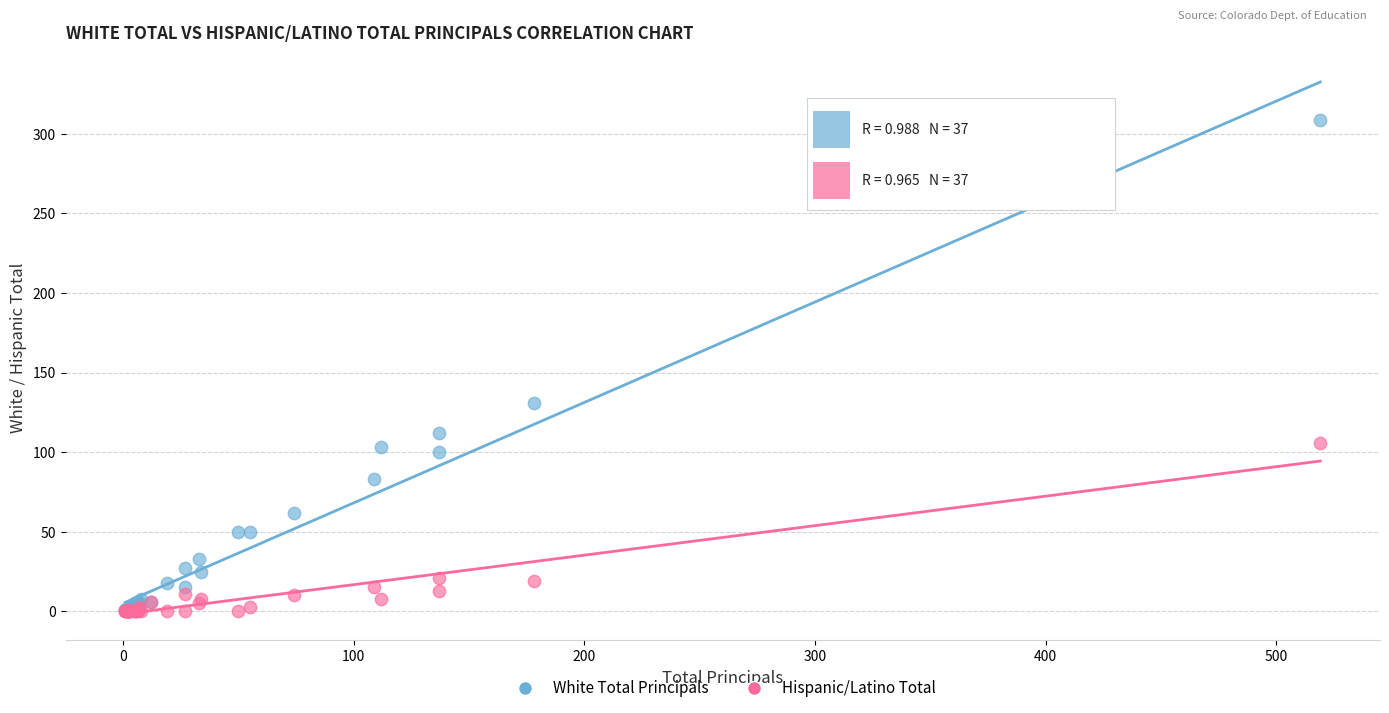

Across all series, what Y value is closest to 154?

131